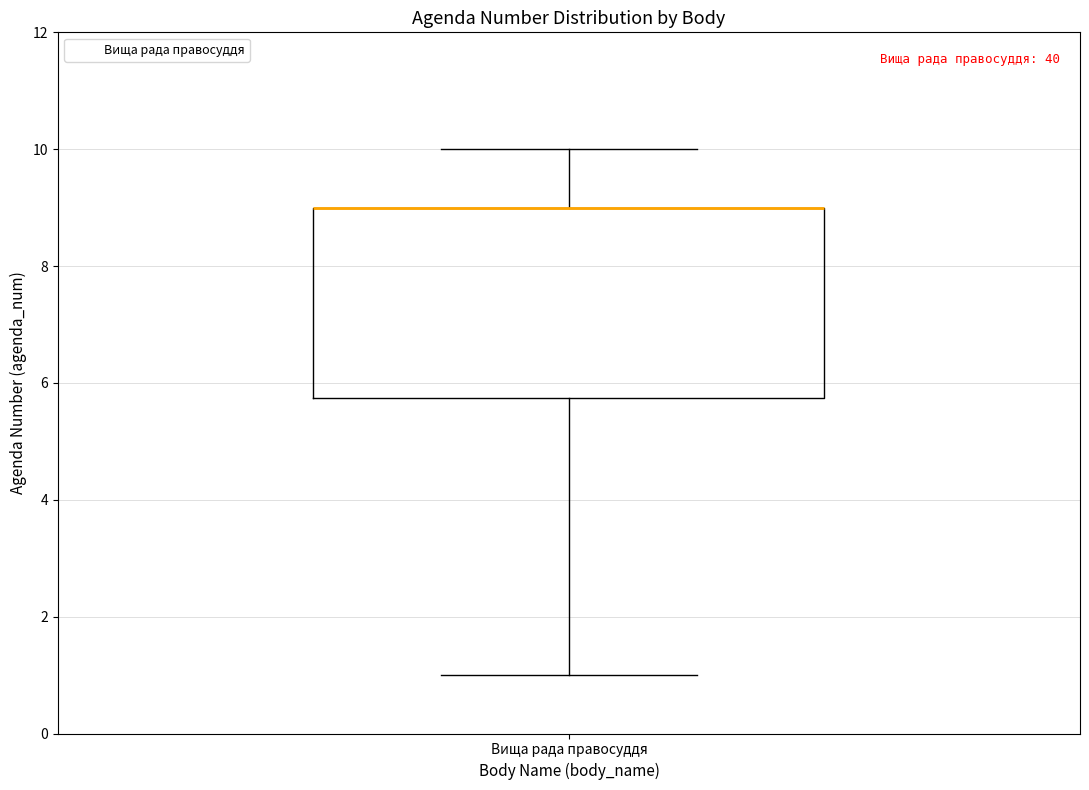

Transcribe this box plot: give where the median line is, the range the box spans, and where the two whiskers end, as read against the y-axis. The values are not printed on the chart, so give them approximately, as read against the axis.

median 9.0 (drawn on the box's upper edge), box 5.8 to 9.0, whiskers 1.0 to 10.0